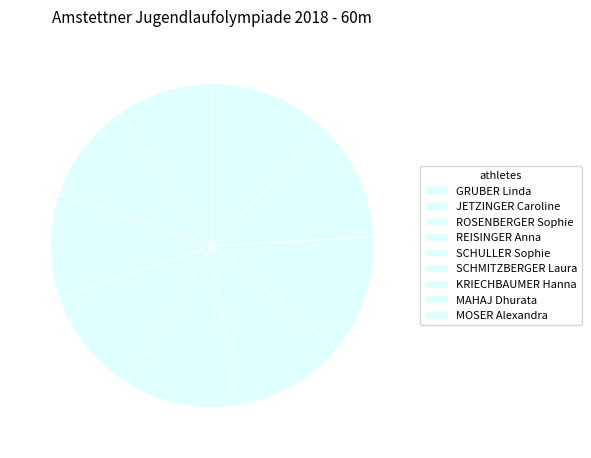

How many slices are in this pie chart?

9